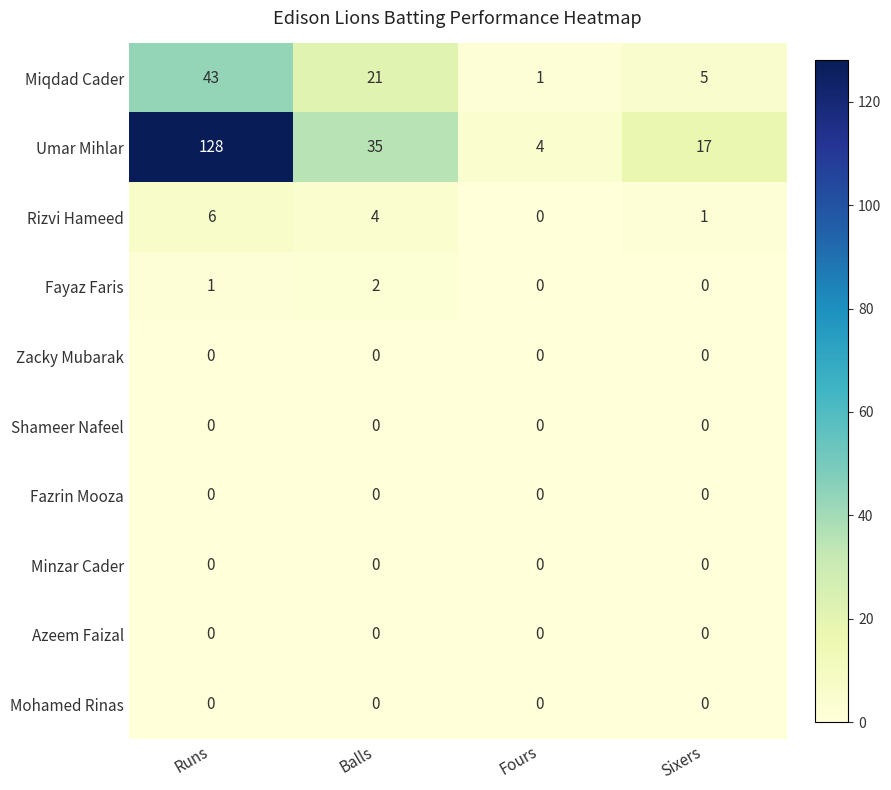

At which category is the sum across all series the highest?

Runs